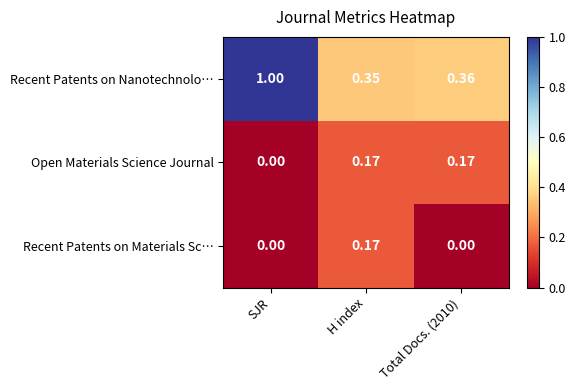

Rank the series at Total Docs. (2010) from highest to lowest value.

Recent Patents on Nanotechnolo…, Open Materials Science Journal, Recent Patents on Materials Sc…